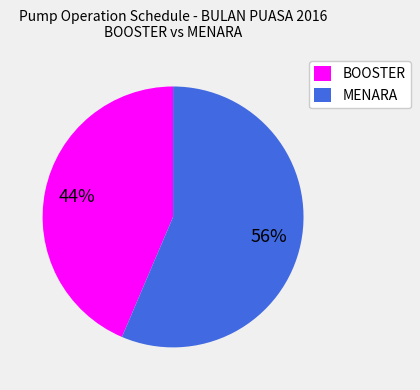

The MENARA slice represents 56% of the pie. True or false?

True